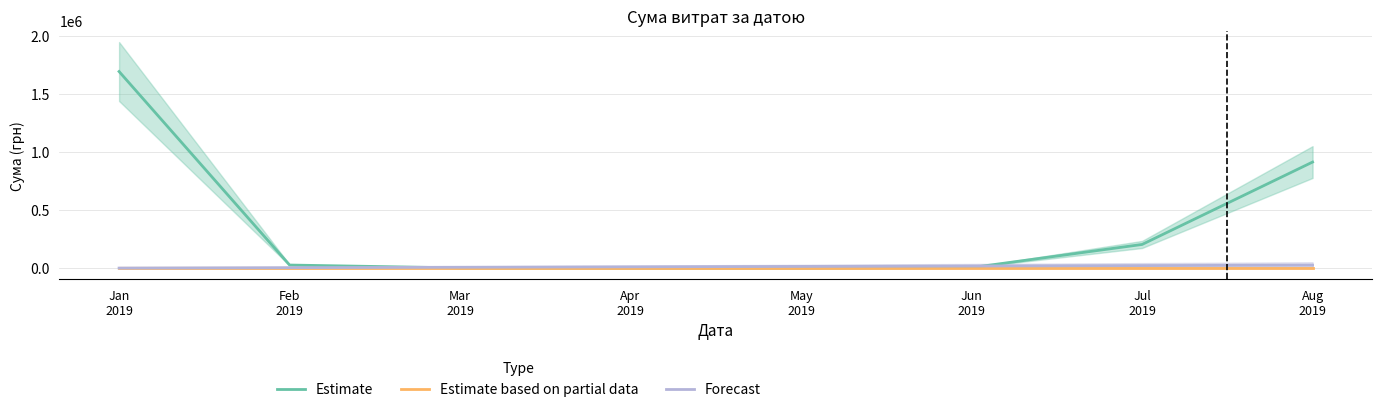

How many series are shown in this chart?

3